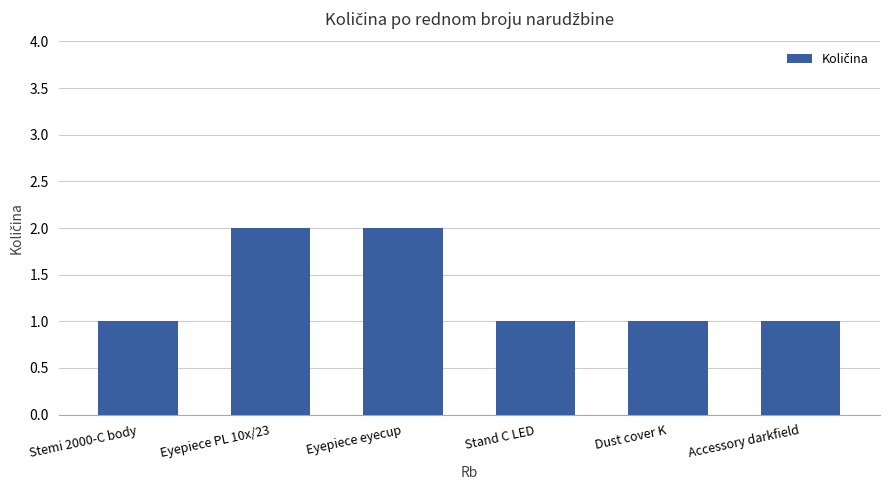

What is the difference between the maximum and minimum values?

1